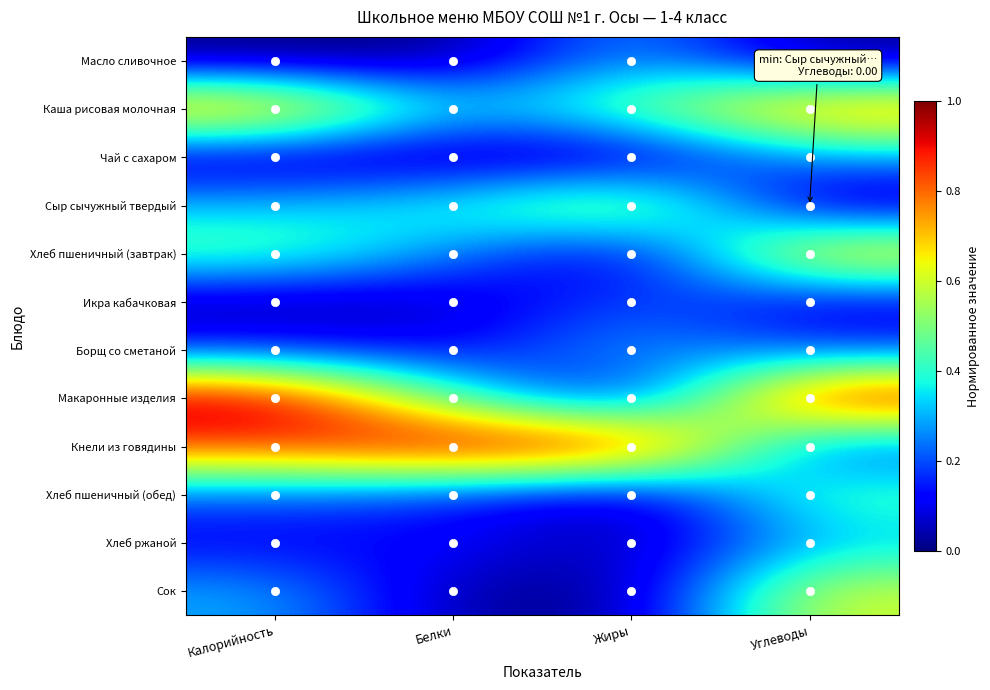

At which category is the sum across all series the highest?

Углеводы